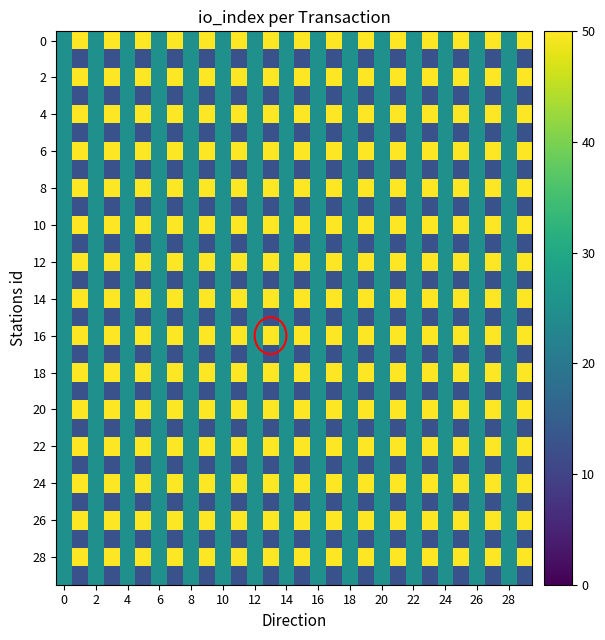

How many data points does each series have?

30